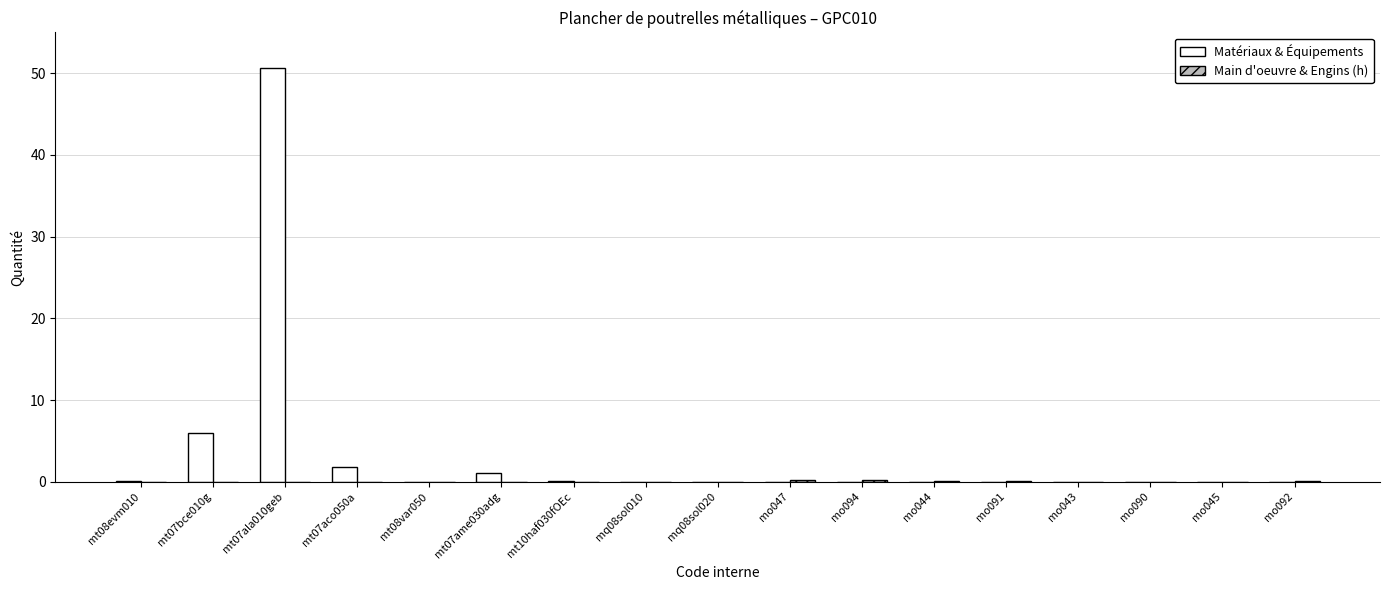

Where is Matériaux & Équipements nearest to the value 25?

mt07bce010g